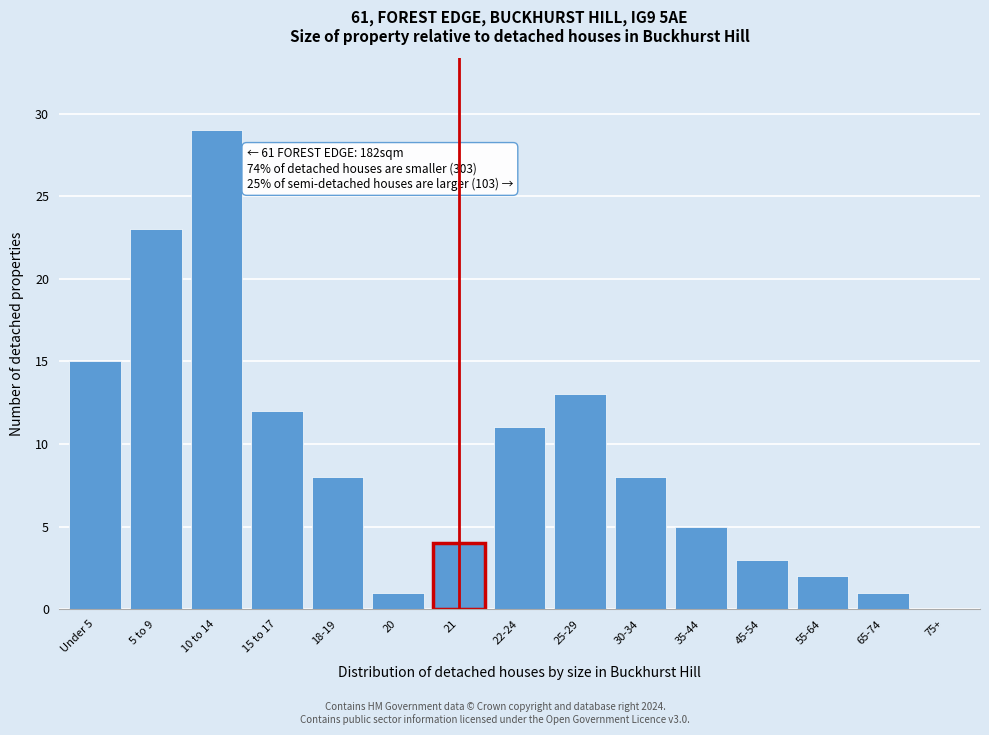

Reading right to left, extract all data points from this chart.

75+=0	65-74=1	55-64=2	45-54=3	35-44=5	30-34=8	25-29=13	22-24=11	21=4	20=1	18-19=8	15 to 17=12	10 to 14=29	5 to 9=23	Under 5=15